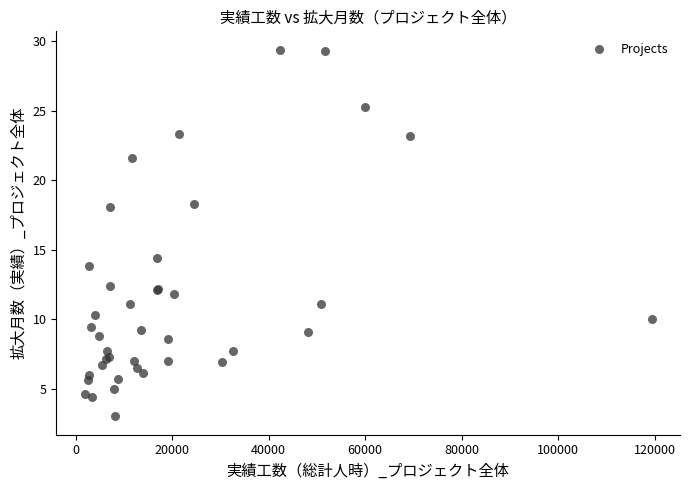

What Y value in the scatter plot is closest to 16?

14.4